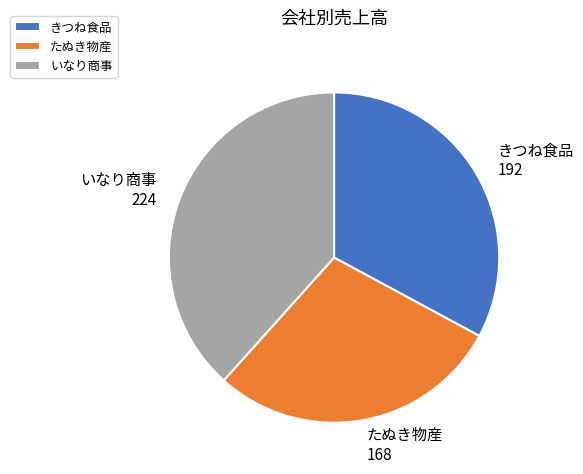

How many slices are in this pie chart?

3